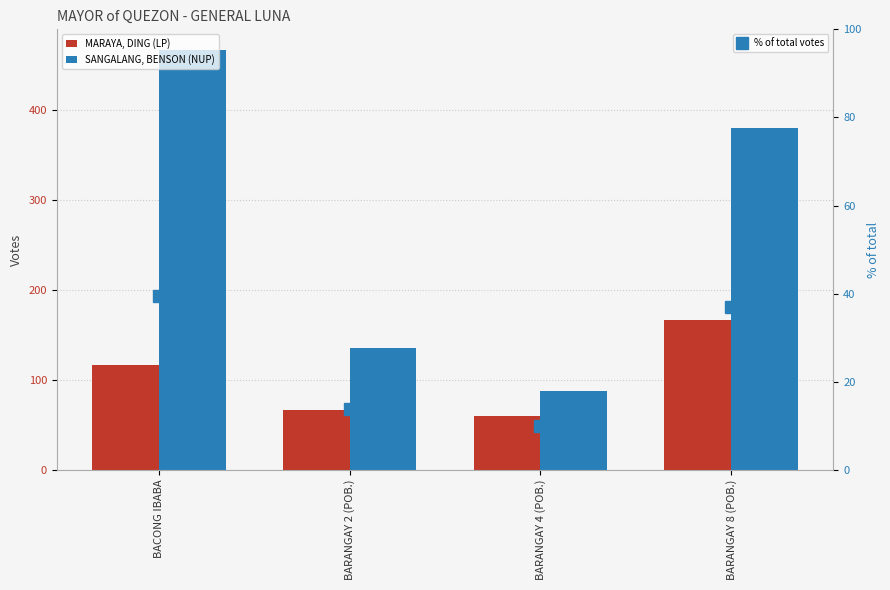

At which label does MARAYA, DING (LP) reach its minimum?

BARANGAY 4 (POB.)